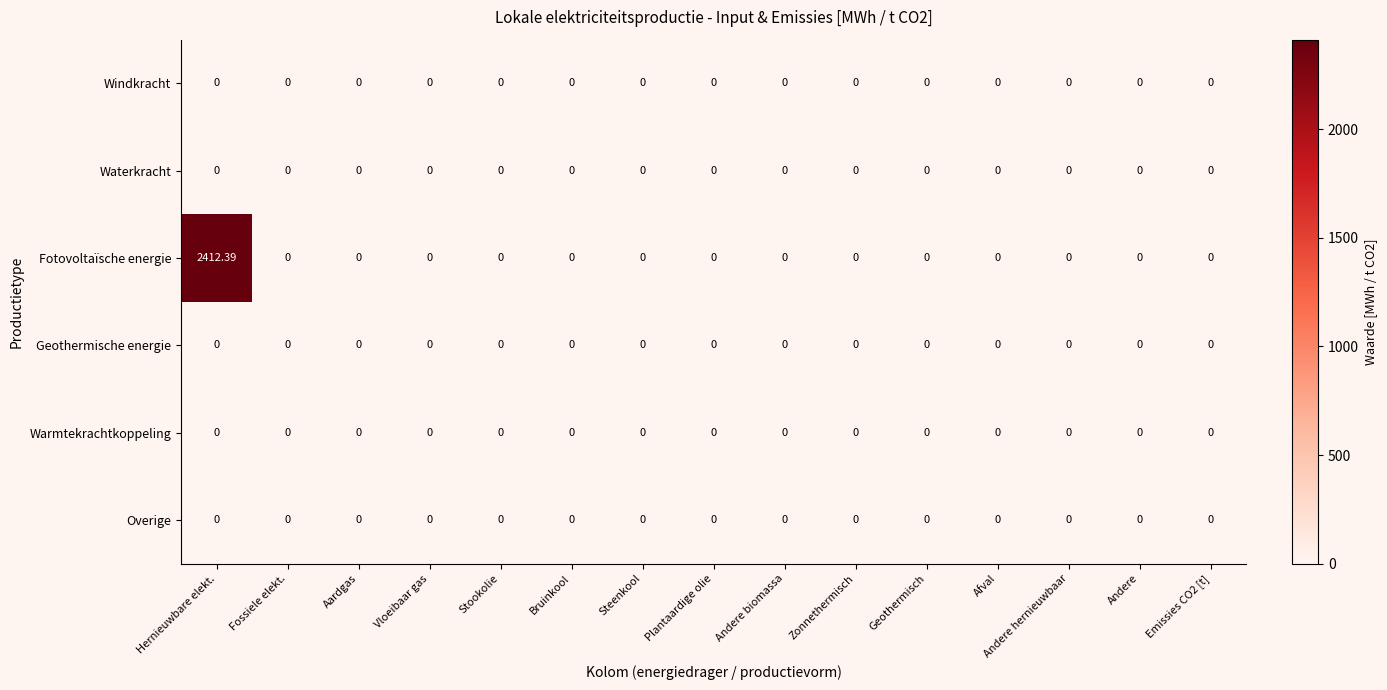

Which series has the largest total across all categories?

Fotovoltaïsche energie